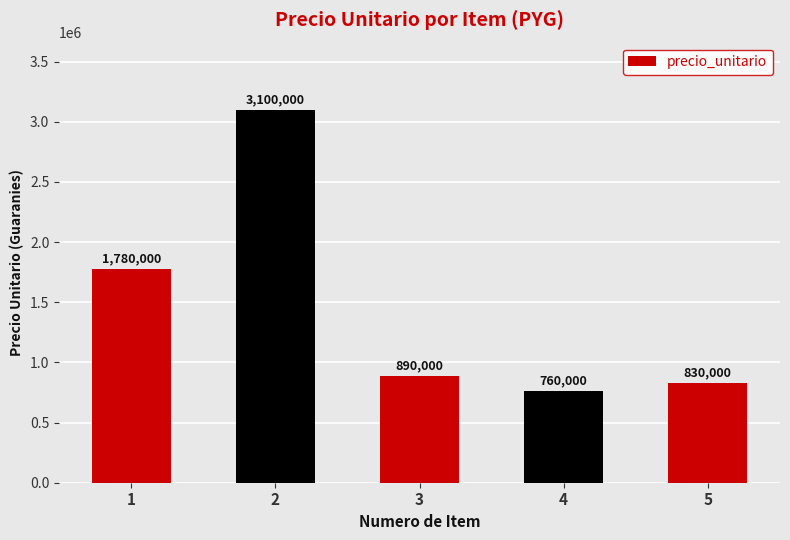

At which category does the chart reach its peak across all series?

2